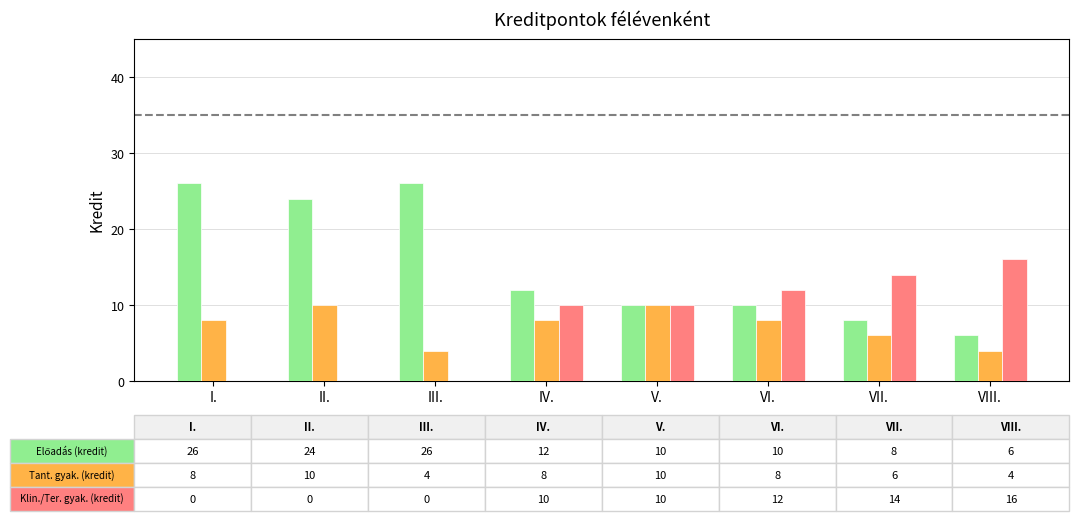

How many categories are shown in the chart?

8